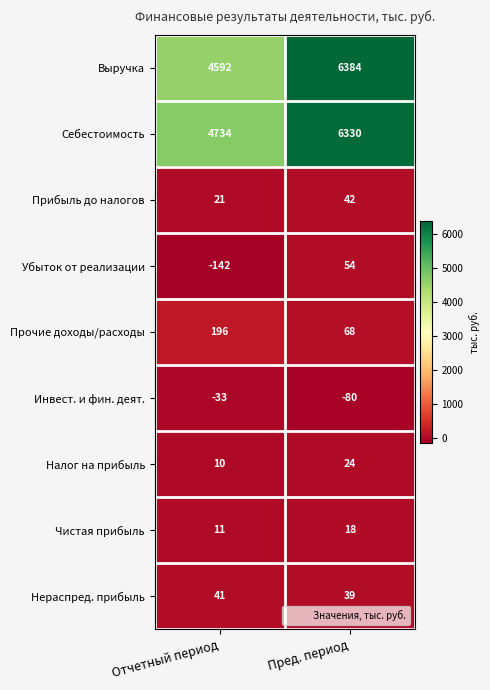

Count the number of data series in this chart.

9